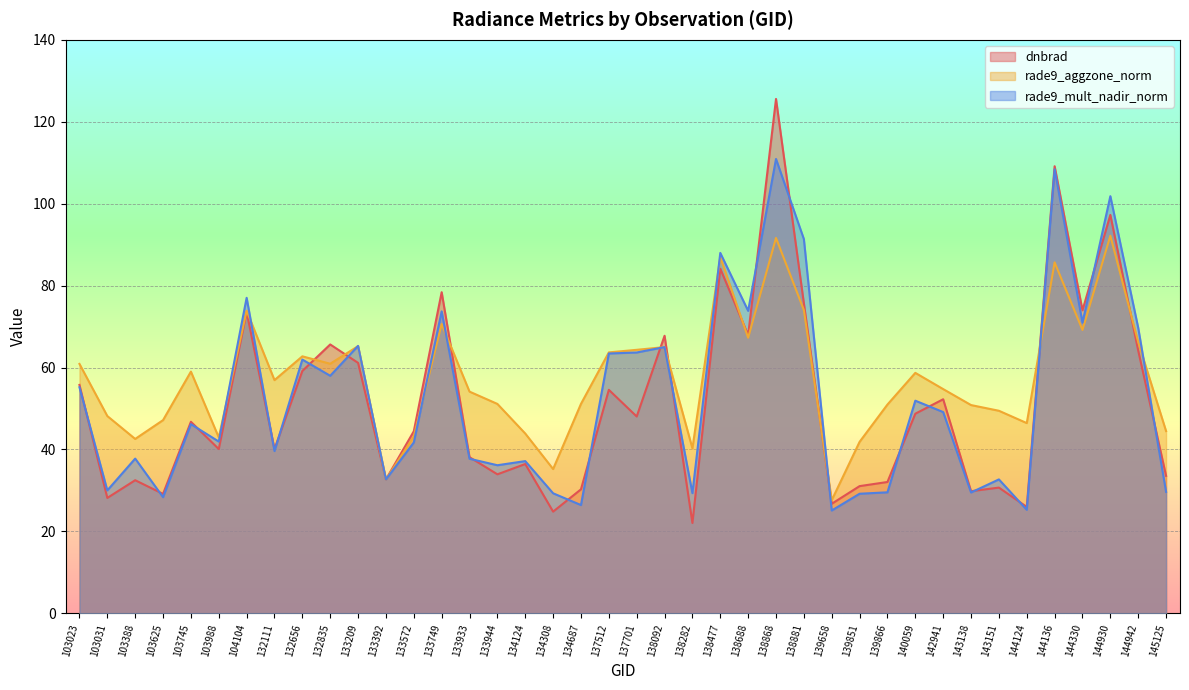

What is the difference between the rade9_aggzone_norm values at 139851 and 103031?

6.3